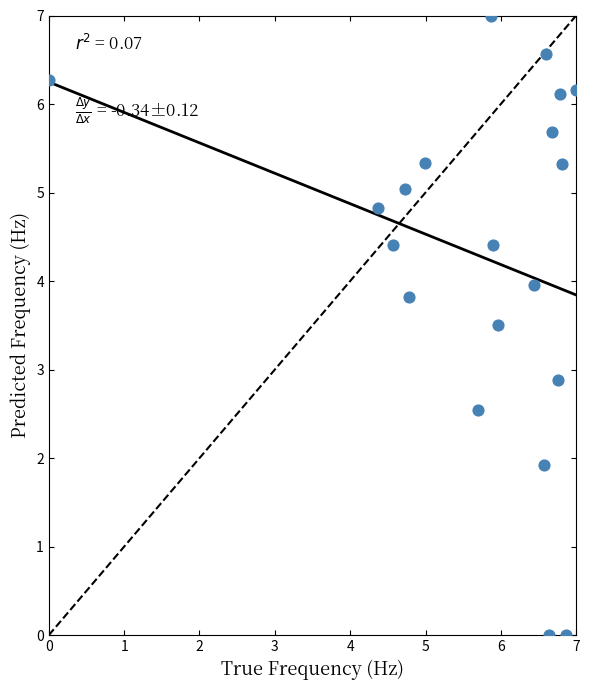

What Y value in the scatter plot is closest to 3?

2.9